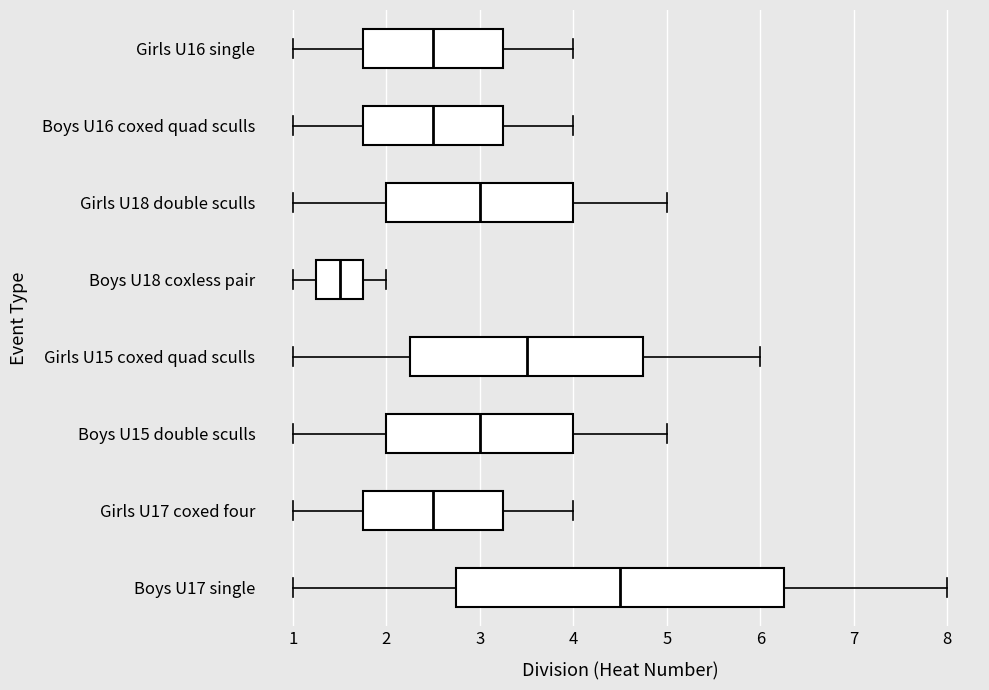

Where does the right whisker of the box for Boys U18 coxless pair end on the x-axis? The values are not printed on the chart, so give them approximately, as read against the axis.

2.0